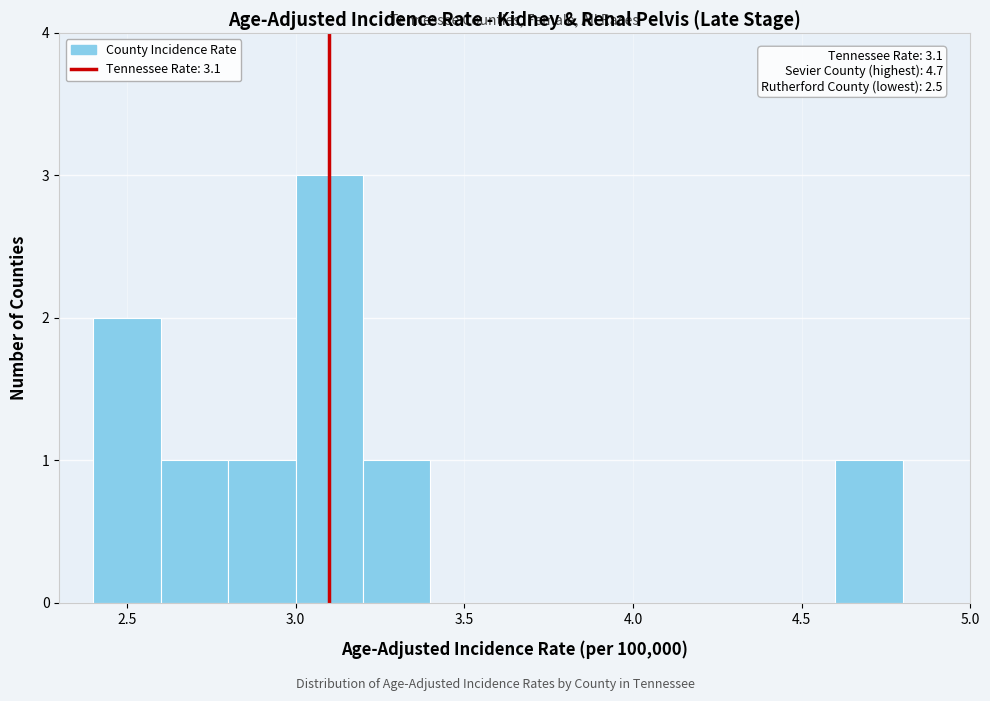

Over which range of the x-axis is the bar tallest?

3.0 to 3.2